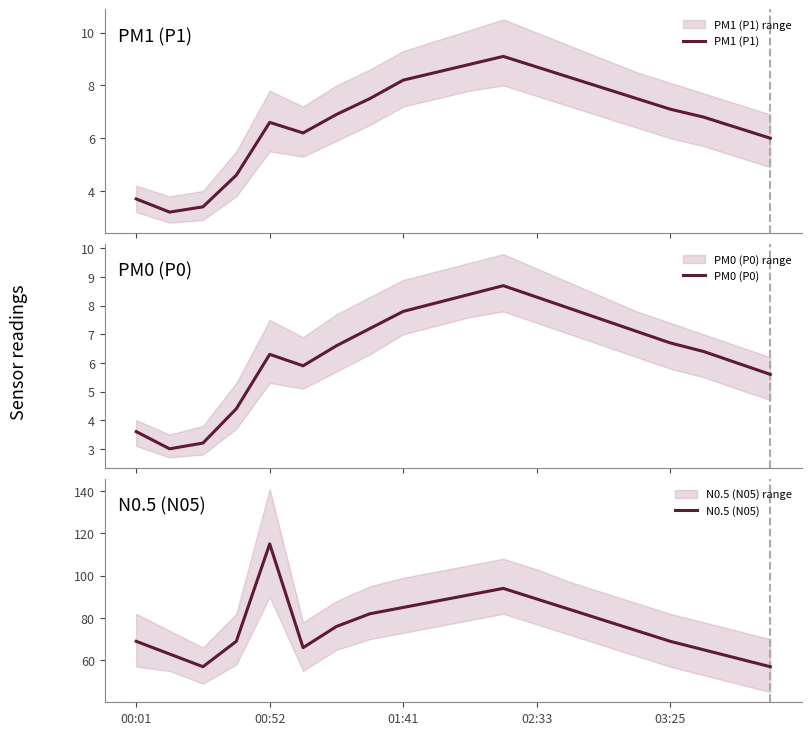

True or false: N0.5 (N05) has more than 0 interior local peaks.

True